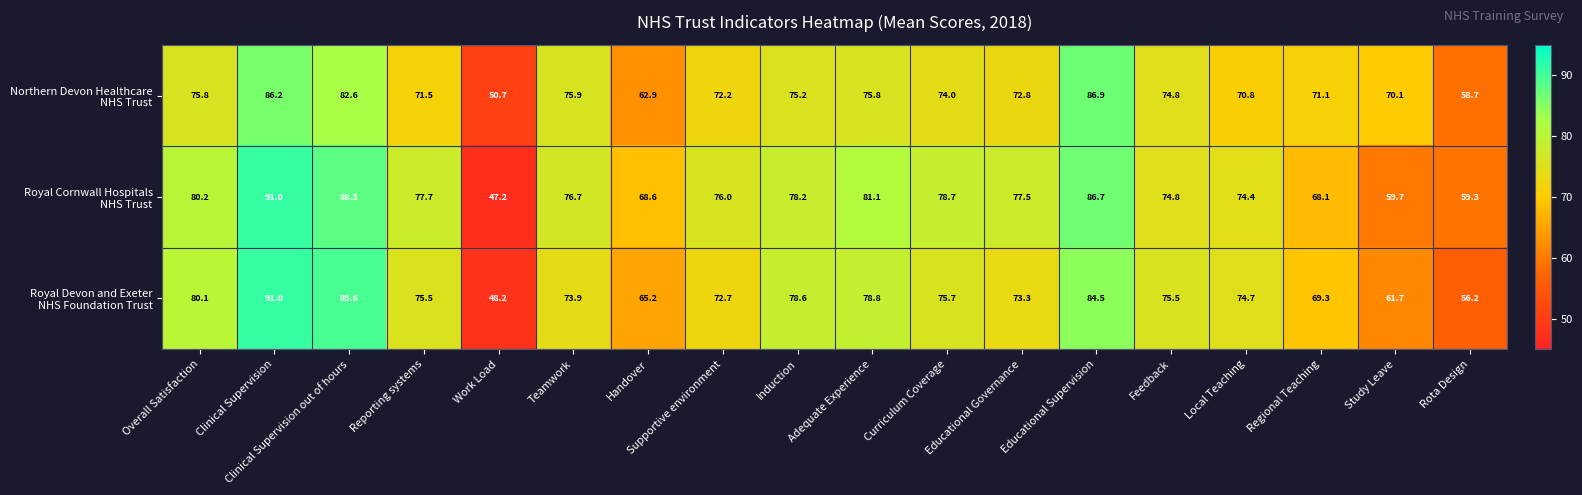

Which category has the lowest value across all series?

Work Load